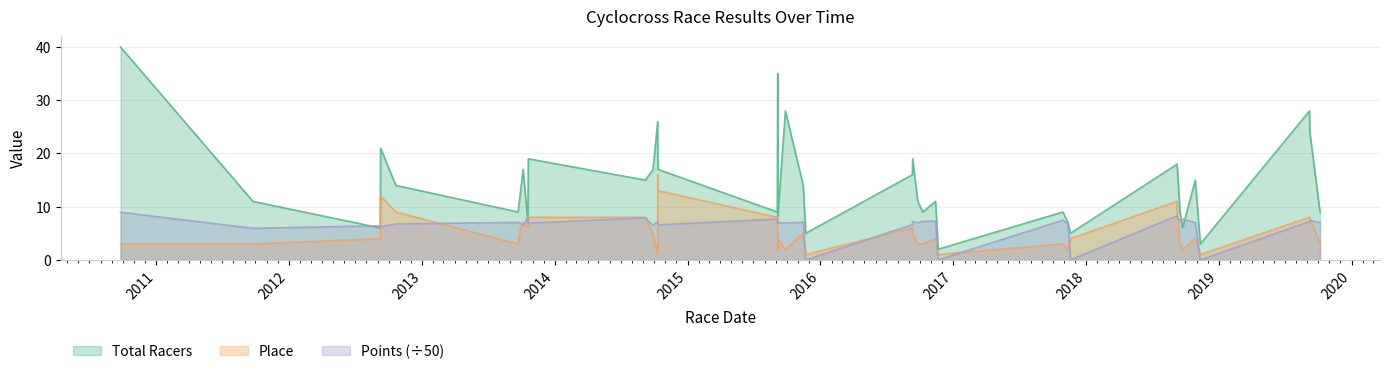

Rank the series by their maximum value, from highest to lowest.

Total Racers, Place, Points